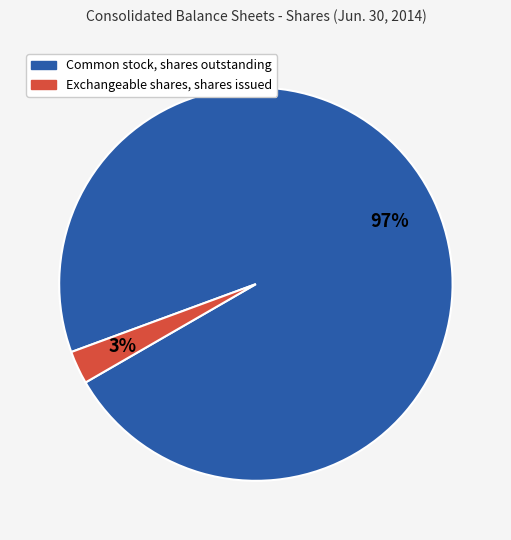

Which slice is the largest?

Common stock, shares outstanding